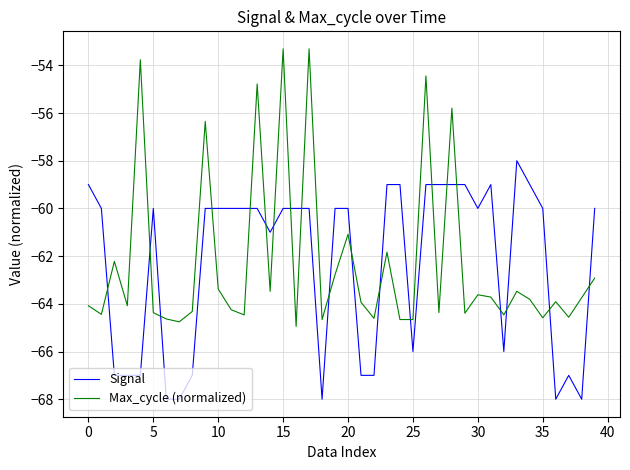

True or false: Max_cycle (normalized) and Signal intersect in this chart.

True